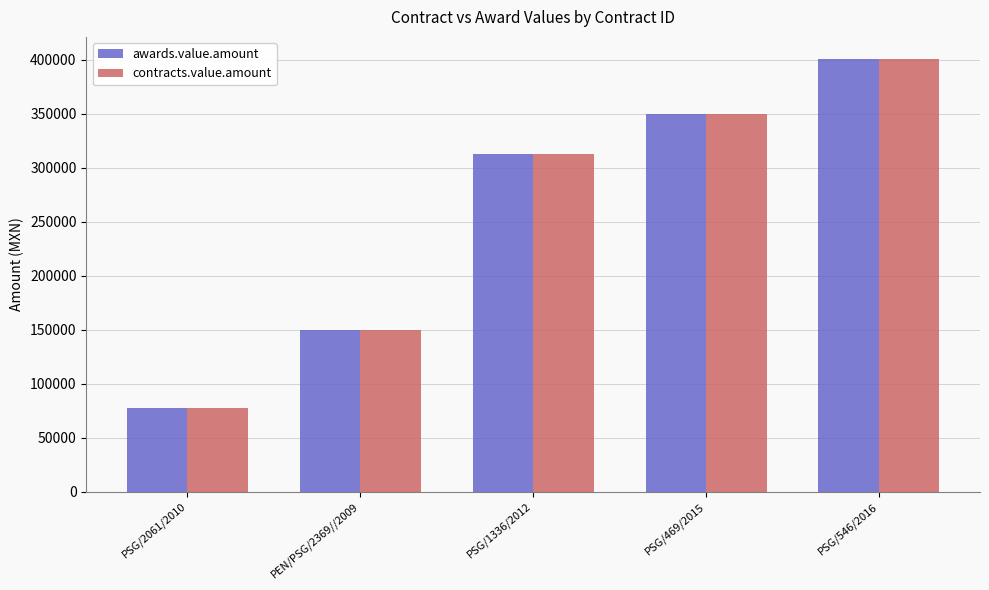

At which category is the sum across all series the highest?

PSG/546/2016